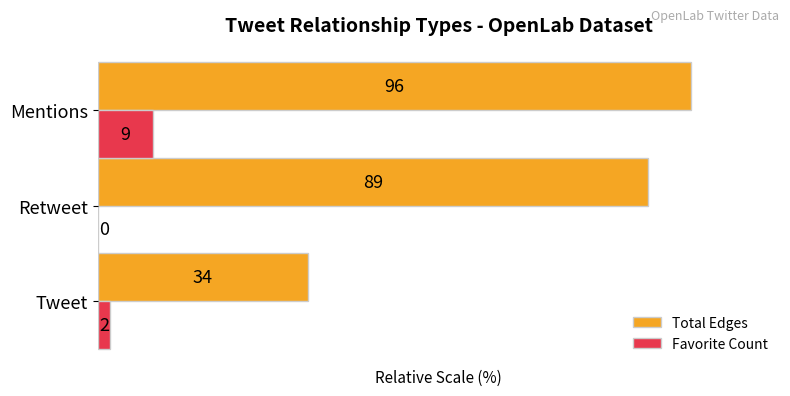

What are all the series names shown in the legend?

Total Edges, Favorite Count